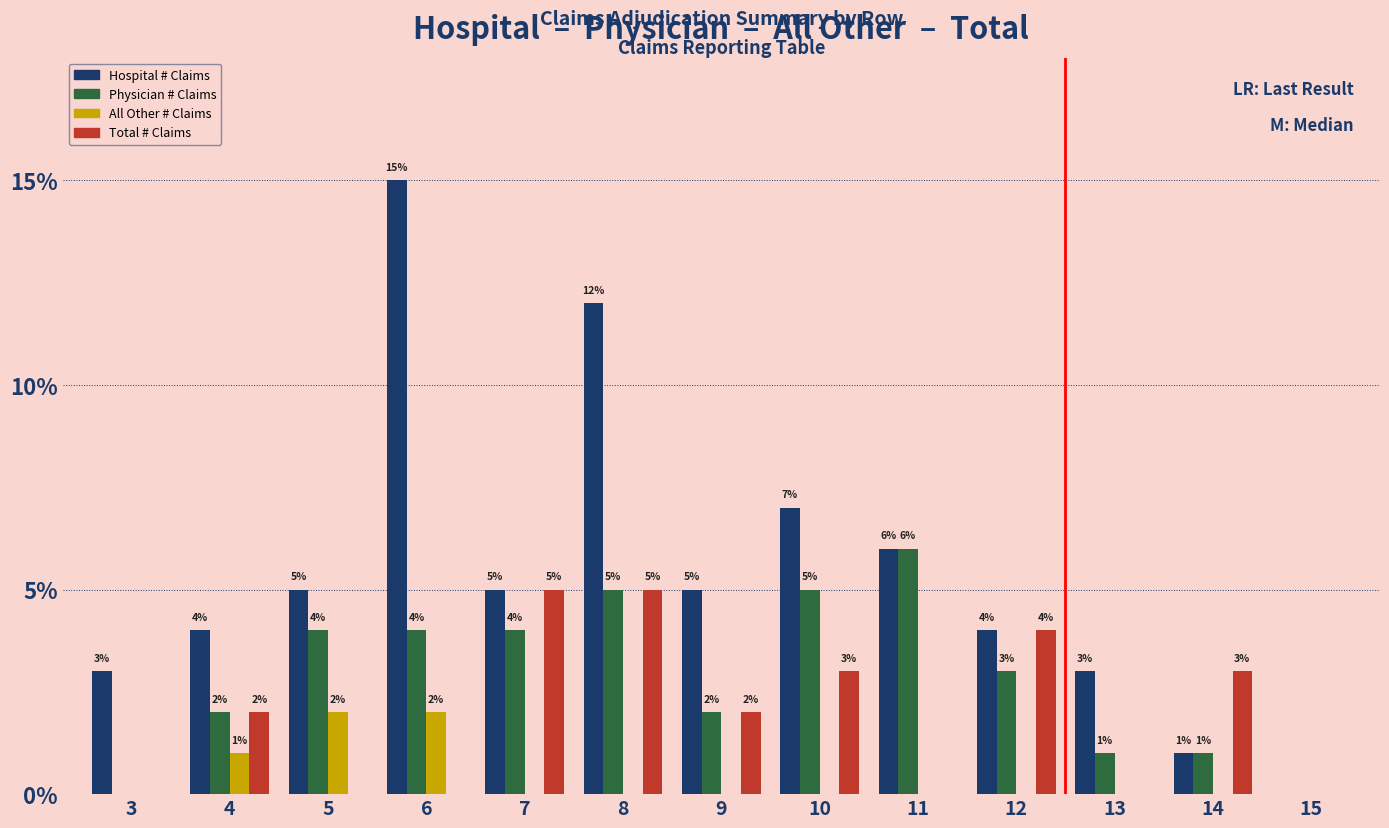

Where is Hospital # Claims nearest to the value 7?

10